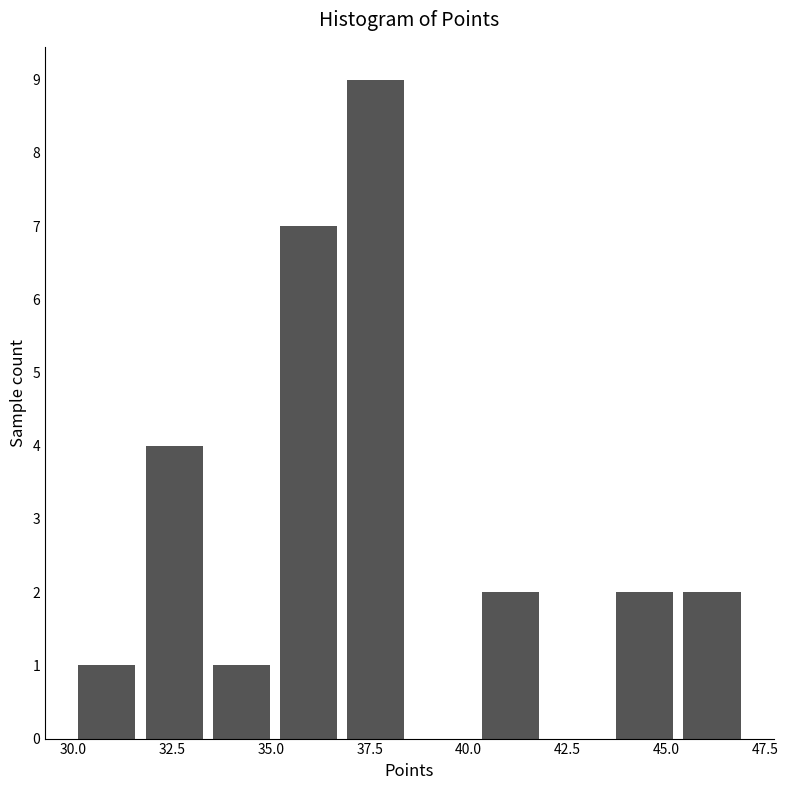

Around what value on the x-axis is the tallest bar? Give the approximate position of its centre, as read against the axis.

37.5